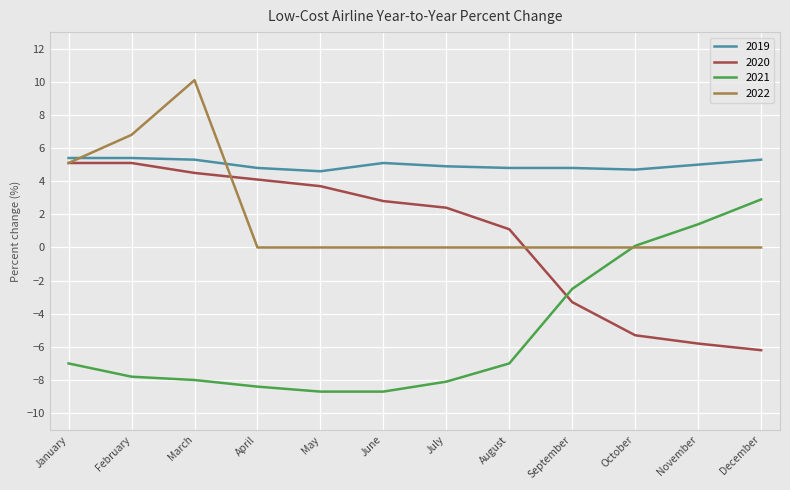

Is it true that 2022 equals -4.8 at September?

False